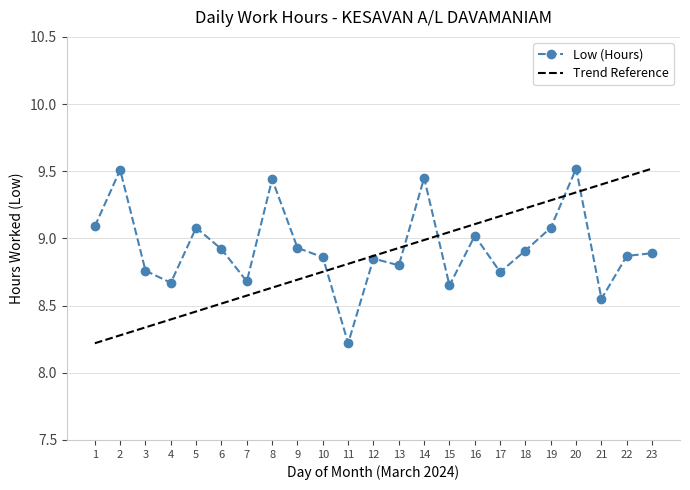

At which category is the sum across all series the highest?

20